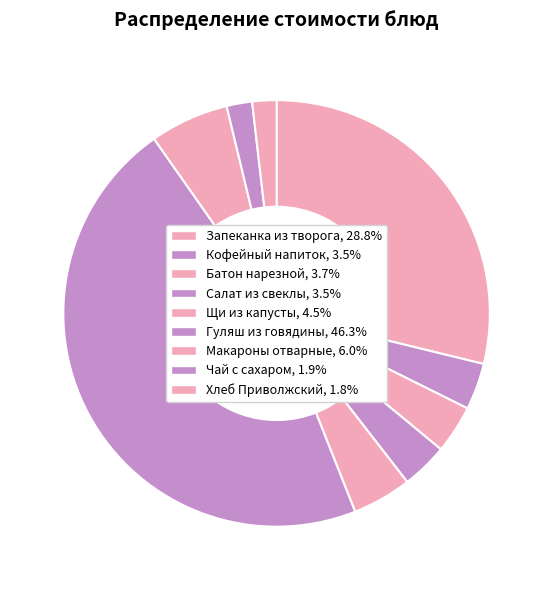

What percentage is the Хлеб Приволжский slice, to the nearest percent?

2%